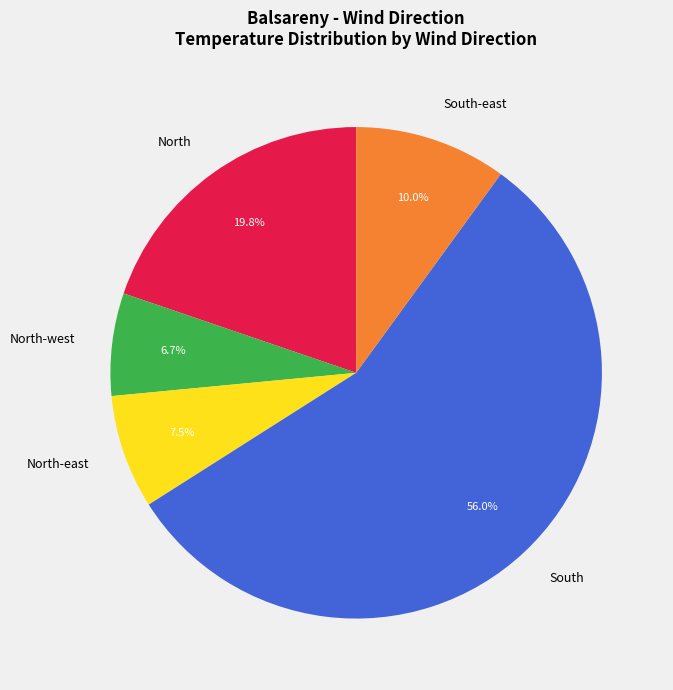

Count the number of slices in the pie.

5